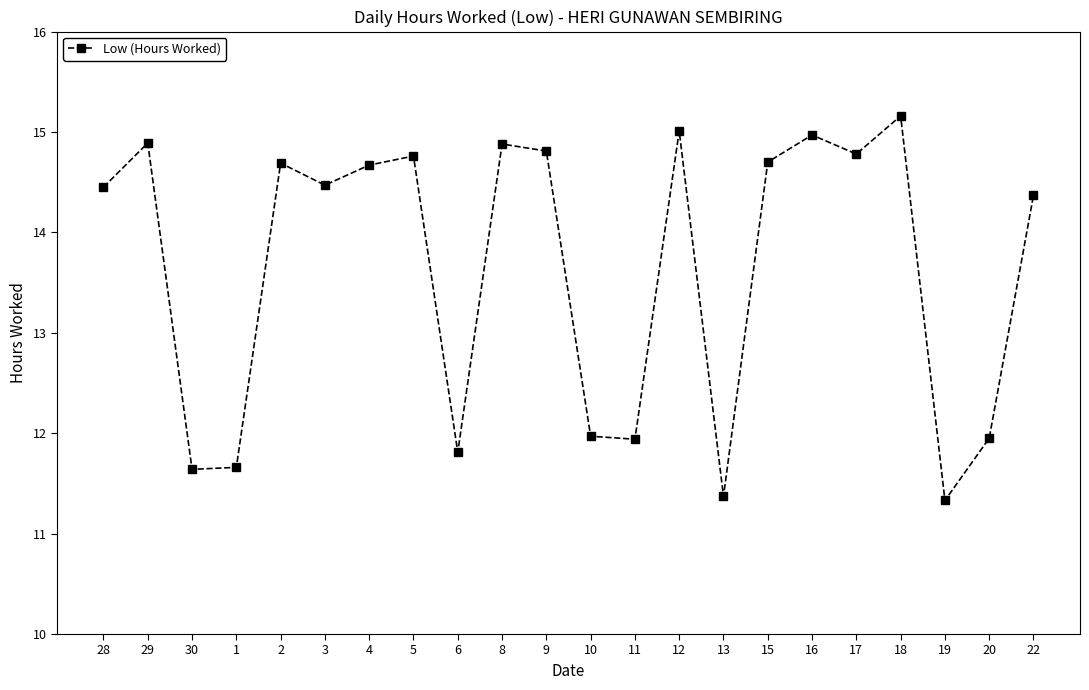

What is the greatest value displayed?

15.2